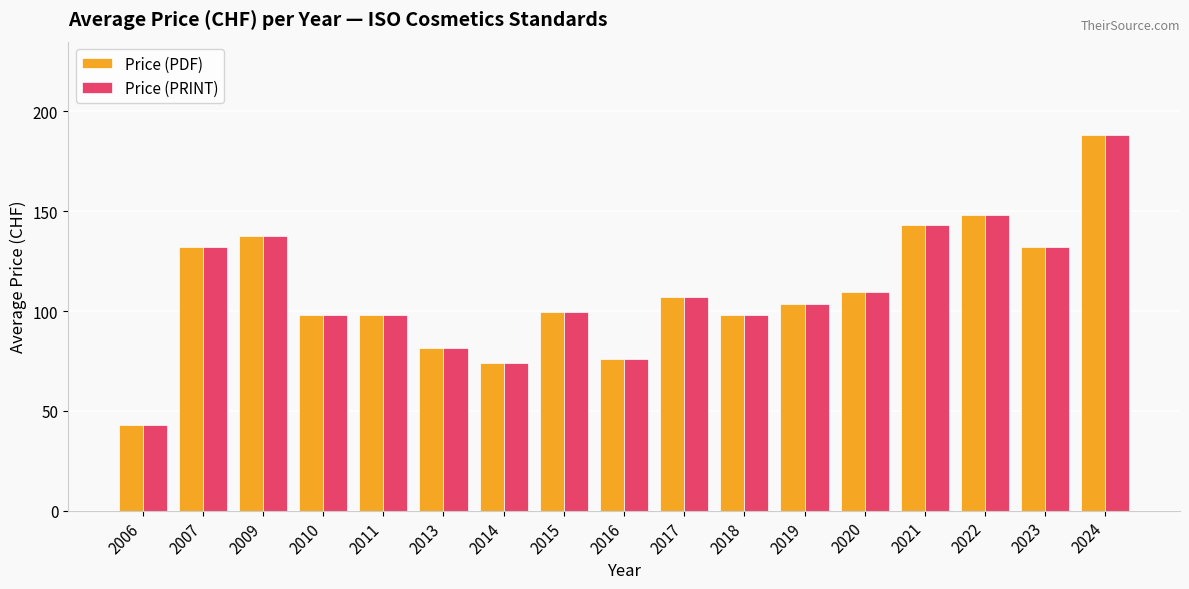

What is the average value of the Price (PRINT) series?

110.0